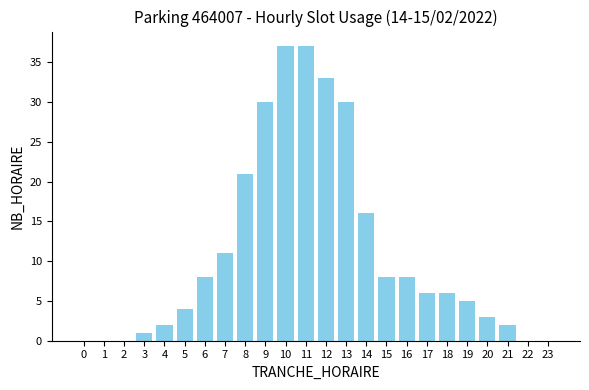

What is the maximum value shown in the chart?

37